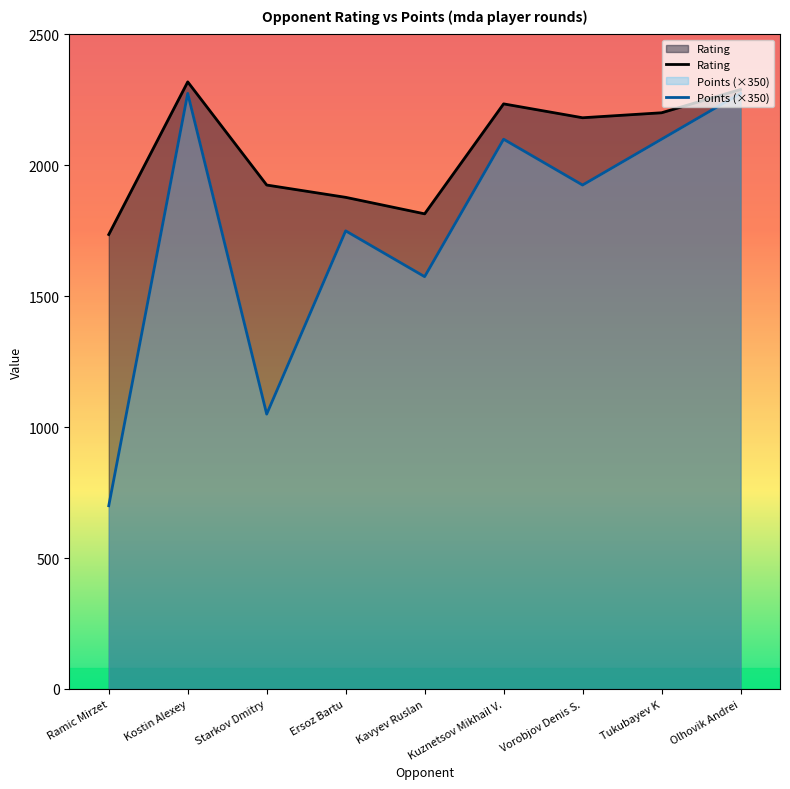

Which series has the largest total across all categories?

Rating